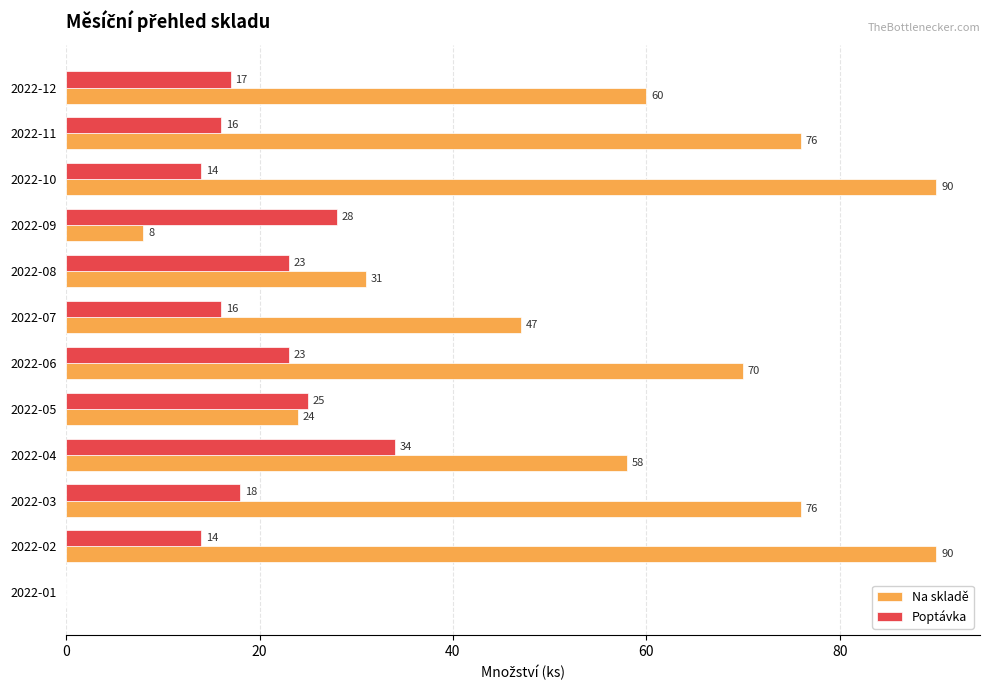

What is the greatest value displayed?

90